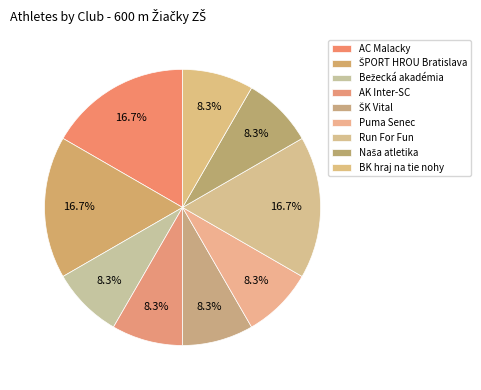

Is it true that AC Malacky is 30% of the pie?

False